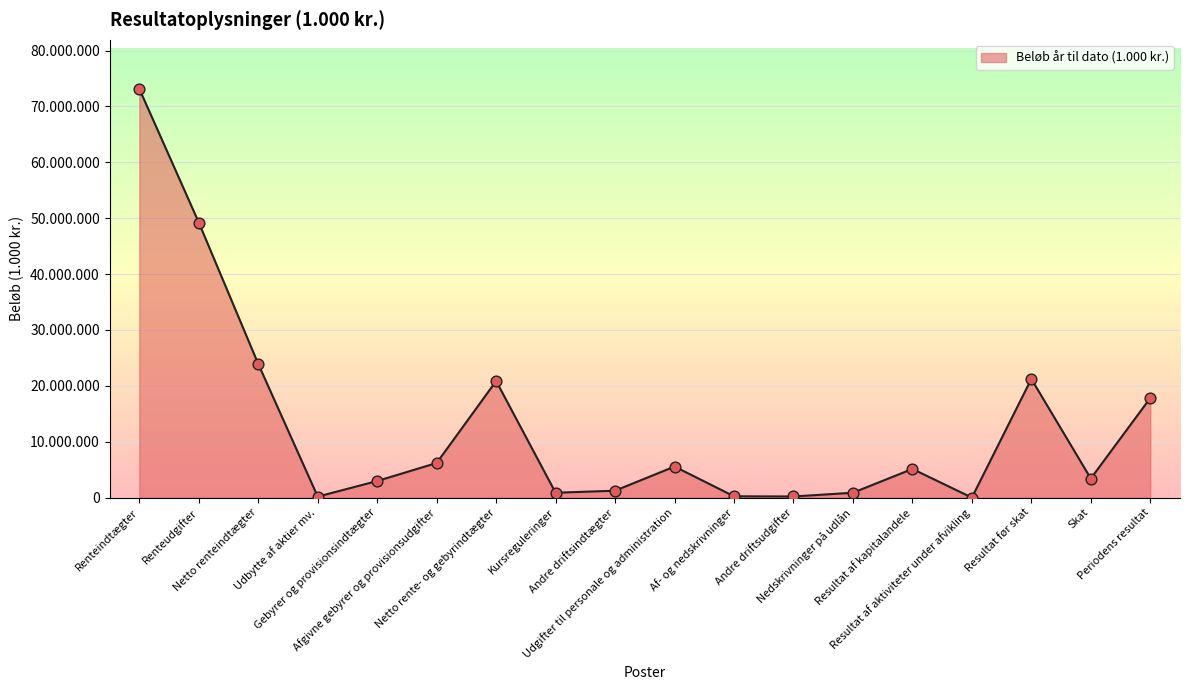

Which has a higher value, Periodens resultat or Af- og nedskrivninger?

Periodens resultat